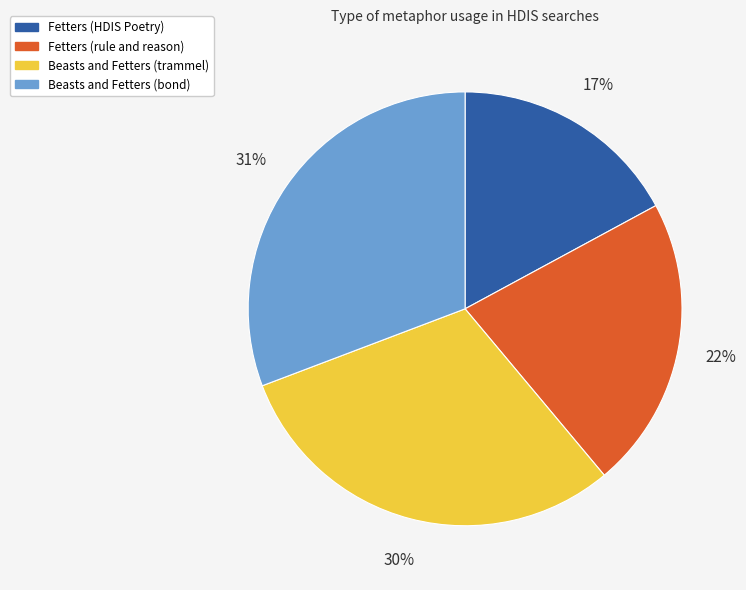

True or false: Fetters (rule and reason) accounts for 22% of the total.

True